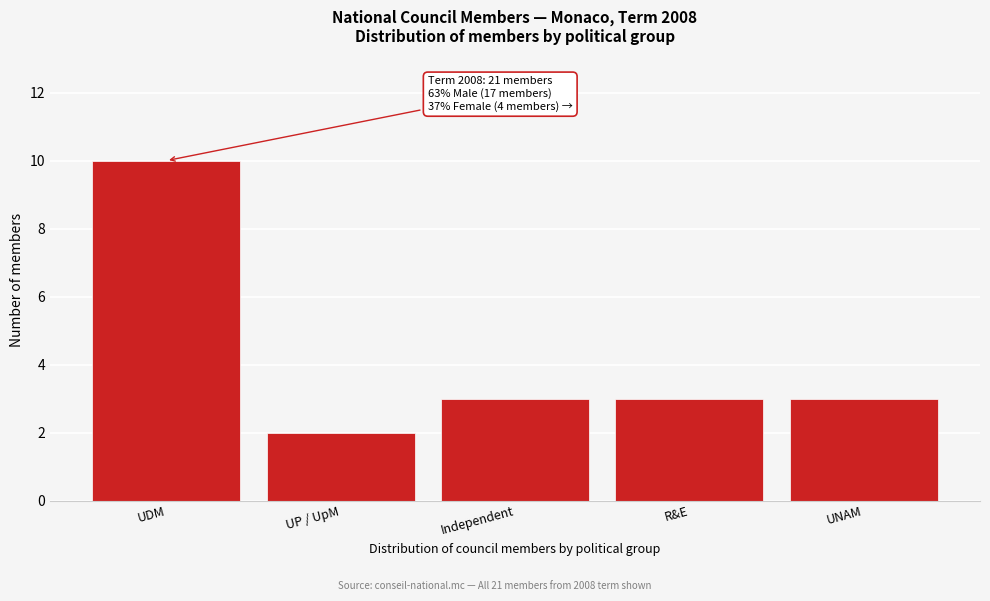

Reading left to right, transcribe all the data shown in this chart.

10	2	3	3	3